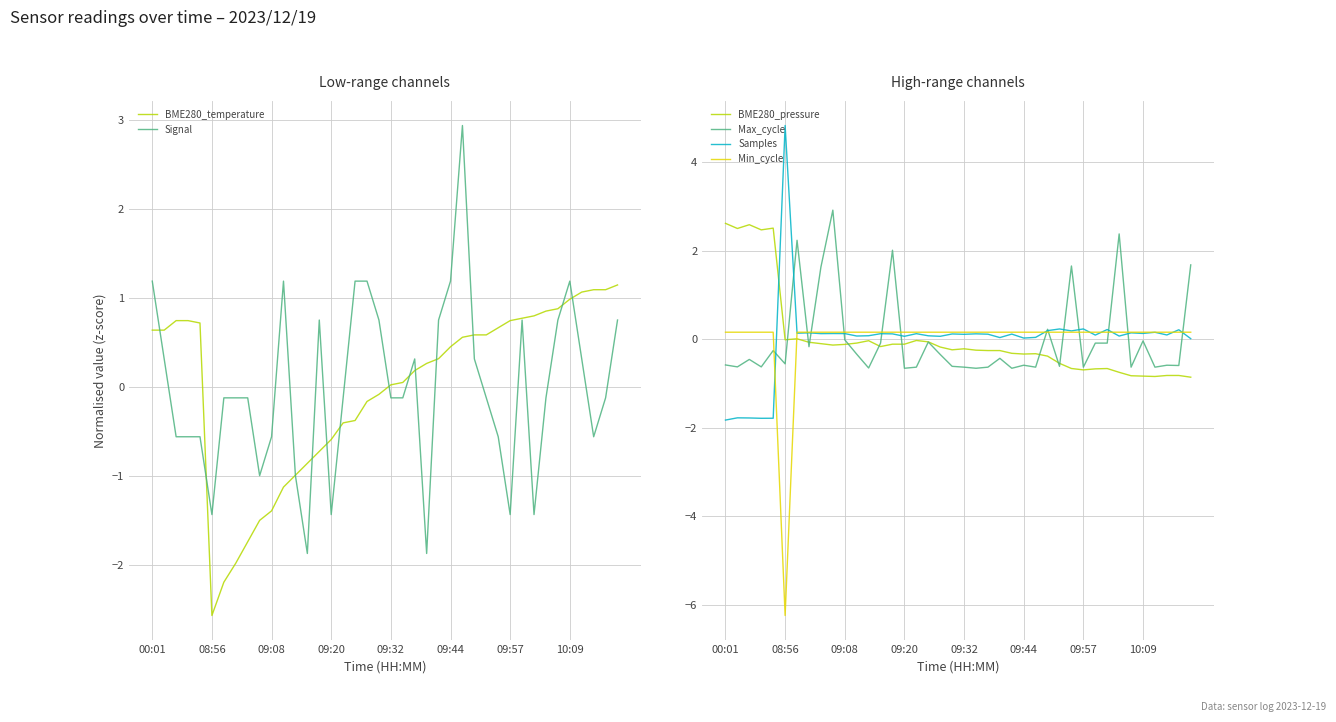

True or false: Samples has more than 2 interior local peaks.

True